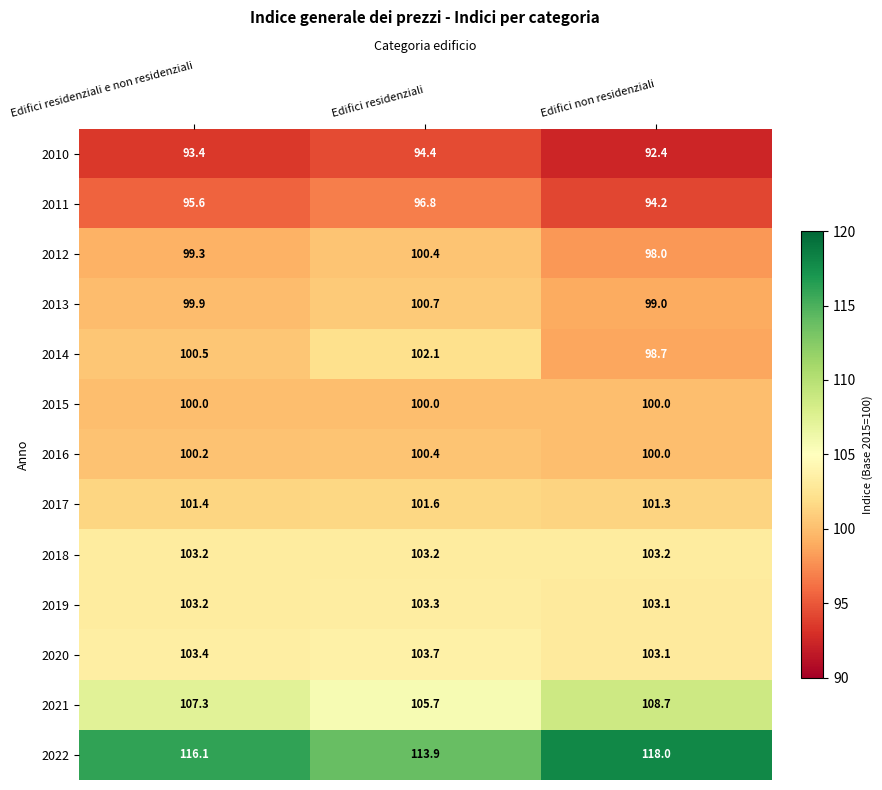

Between Edifici residenziali e non residenziali and Edifici residenziali, which series saw the biggest shift?

2022